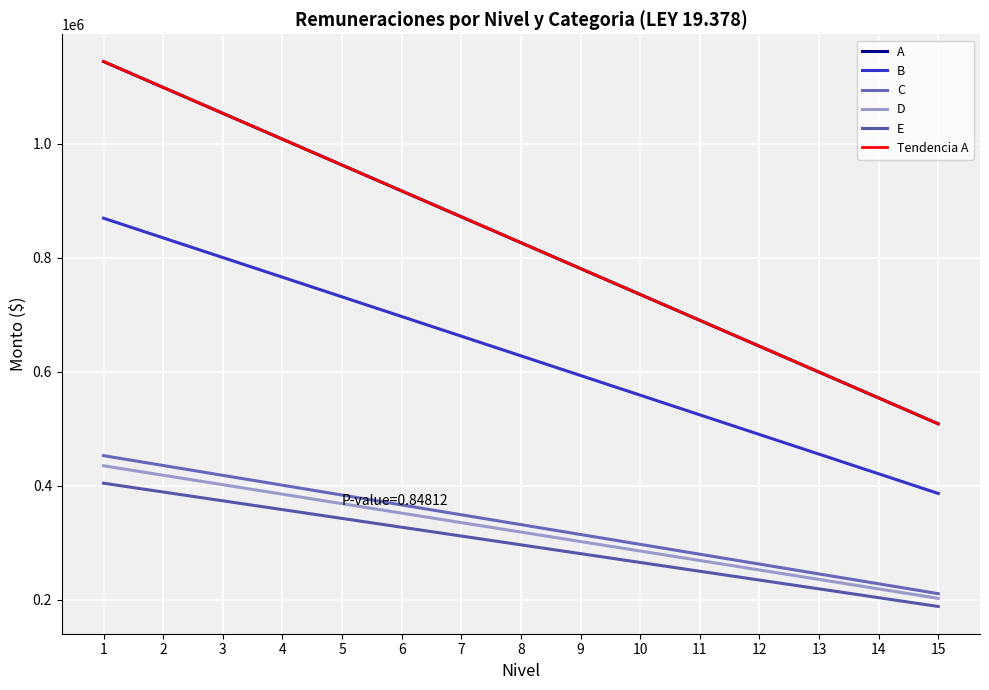

Reading left to right, list all the values displayed in this chart.

A: 1=1144312.6	2=1098903.4	3=1053494.1	4=1008084.9	5=962675.7	6=917266.4	7=871857.2	8=826448.0	9=781038.8	10=735629.5	11=690220.3	12=644811.1	13=599401.8	14=553992.6	15=508583.4
B: 1=869403.8	2=834903.6	3=800403.5	4=765903.3	5=731403.2	6=696903.0	7=662402.9	8=627902.7	9=593402.6	10=558902.4	11=524402.3	12=489902.1	13=455402.0	14=420901.8	15=386401.7
C: 1=452787.1	2=435488.0	3=418188.8	4=400889.6	5=383590.4	6=366291.3	7=348992.1	8=331692.9	9=314393.7	10=297094.6	11=279795.4	12=262496.2	13=245197.0	14=227897.9	15=210598.7
D: 1=434981.4	2=418362.5	3=401743.7	4=385124.8	5=368505.9	6=351887.0	7=335268.1	8=318649.2	9=302030.3	10=285411.4	11=268792.5	12=252173.6	13=235554.7	14=218935.8	15=202316.9
E: 1=404388.9	2=388938.8	3=373488.8	4=358038.7	5=342588.6	6=327138.5	7=311688.5	8=296238.4	9=280788.3	10=265338.2	11=249888.2	12=234438.1	13=218988.0	14=203537.9	15=188087.9
Tendencia A: 1=1144312.6	2=1098903.4	3=1053494.1	4=1008084.9	5=962675.7	6=917266.4	7=871857.2	8=826448.0	9=781038.8	10=735629.5	11=690220.3	12=644811.1	13=599401.8	14=553992.6	15=508583.4